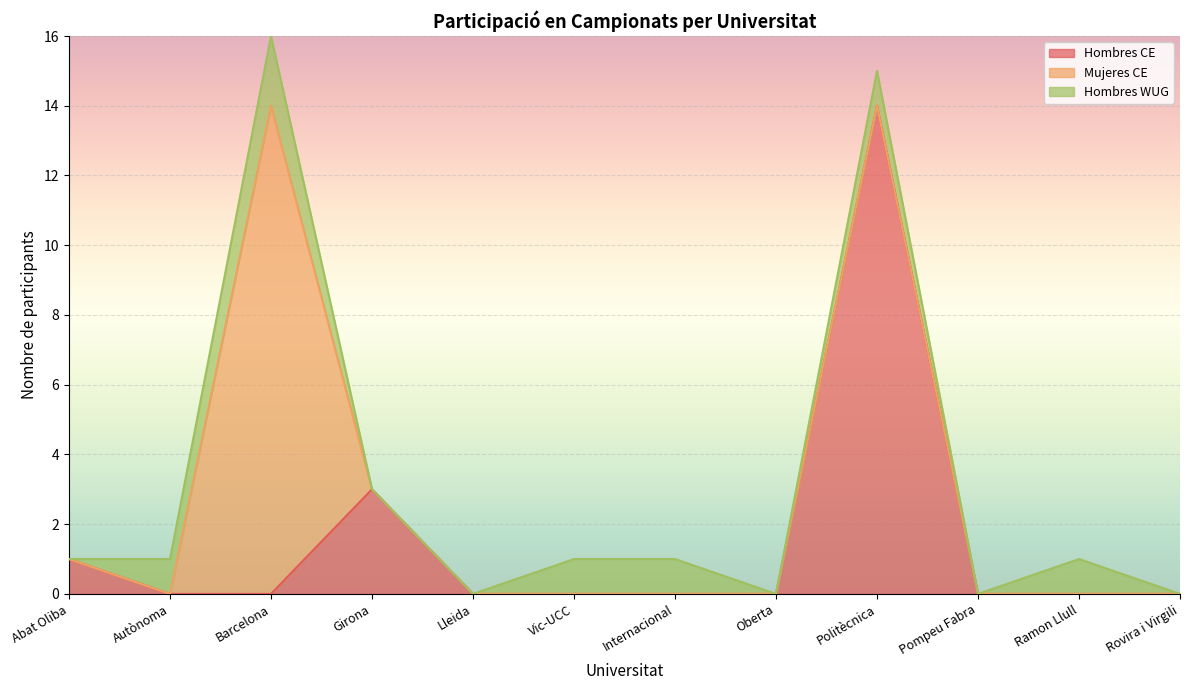

Is it true that Hombres CE equals 0 at Autònoma?

True